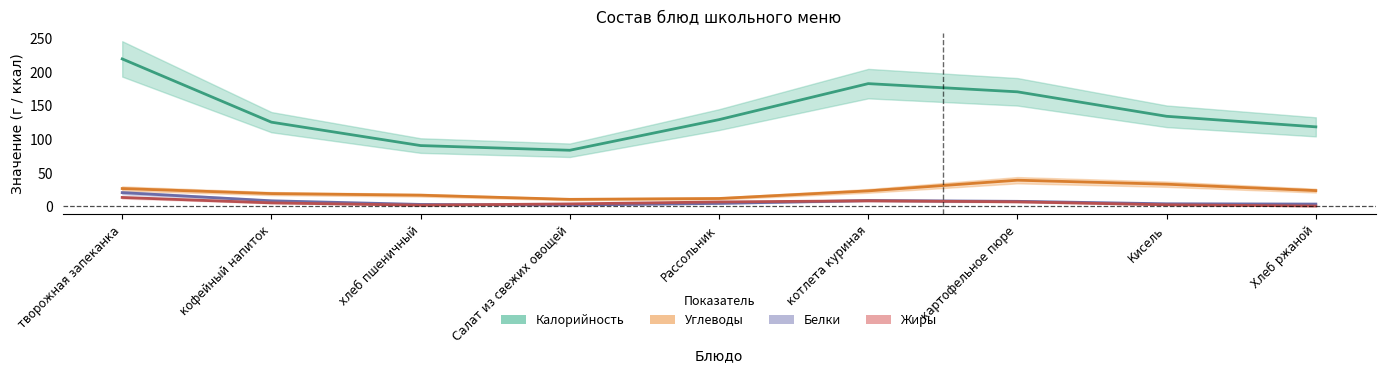

True or false: Жиры and Калорийность intersect in this chart.

False